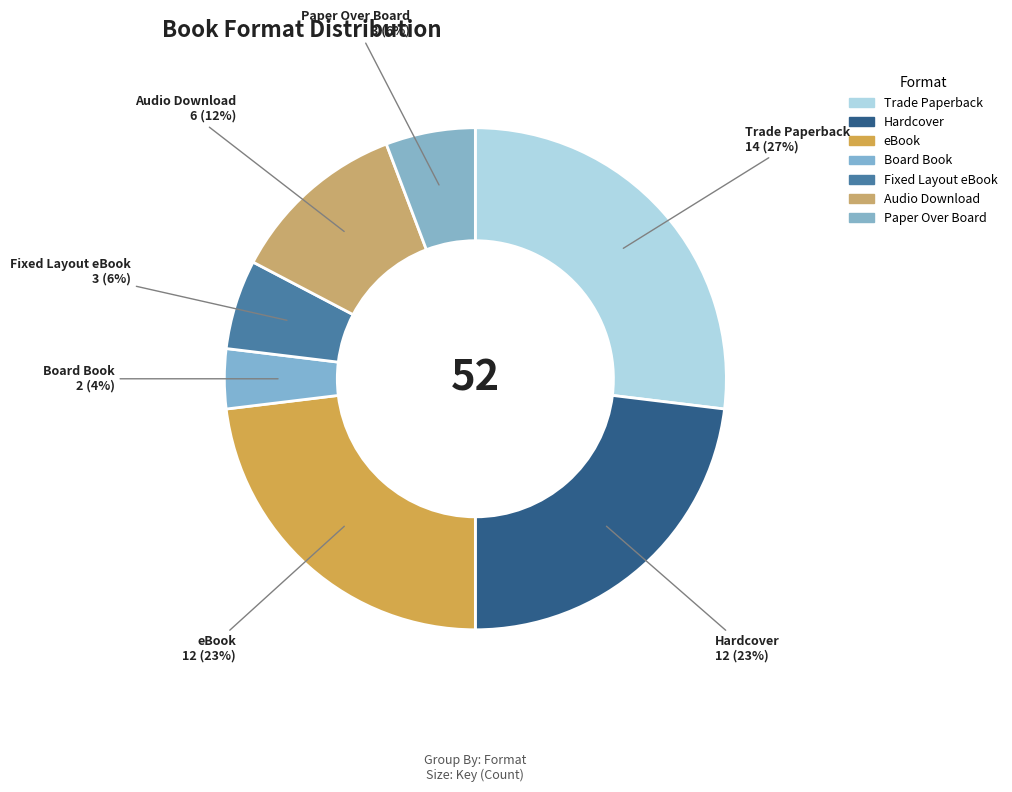

To the nearest percent, what percentage of the pie is Hardcover?

23%